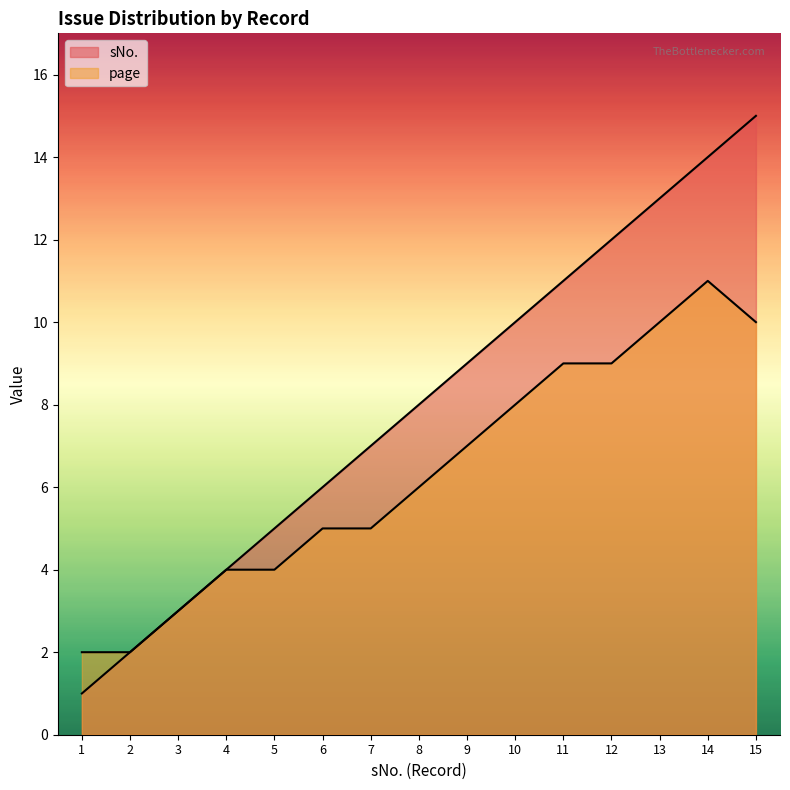

What is the difference between the page values at 10 and 11?

1